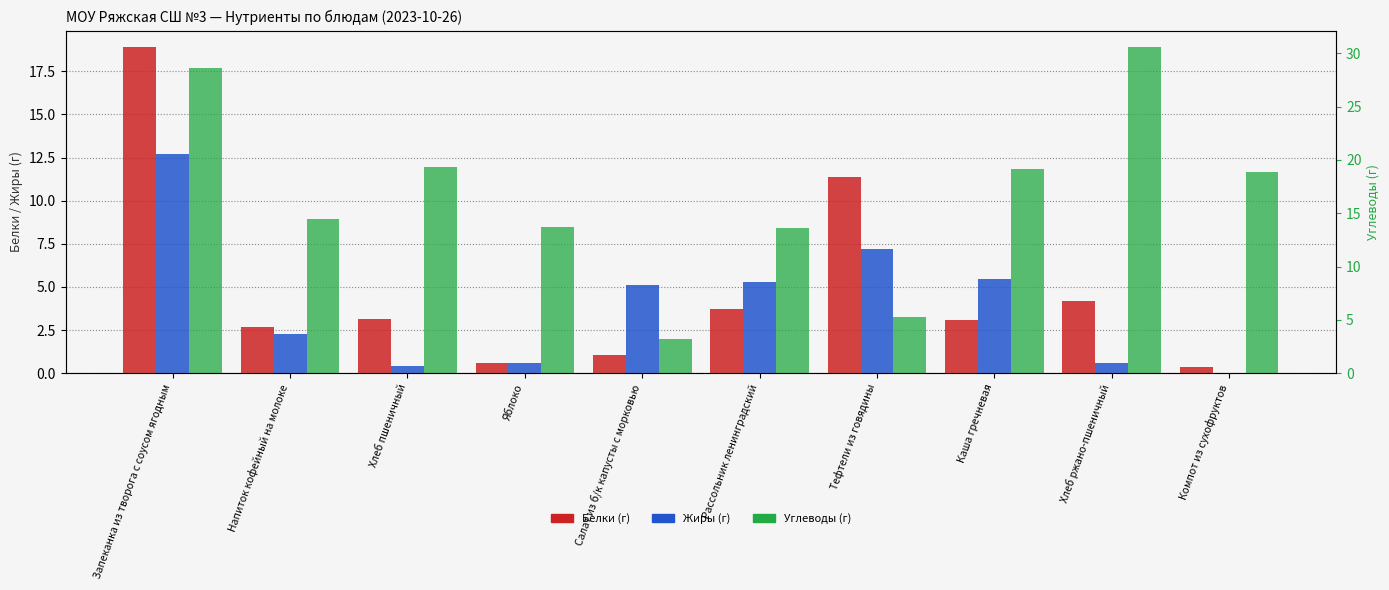

Reading left to right, list all the values displayed in this chart.

Белки: 18.9	2.6	3.2	0.6	1.0	3.7	11.4	3.1	4.2	0.3
Жиры: 12.7	2.3	0.4	0.6	5.1	5.3	7.2	5.4	0.6	0.0
Углеводы: 28.6	14.4	19.3	13.7	3.2	13.7	5.3	19.1	30.6	18.8